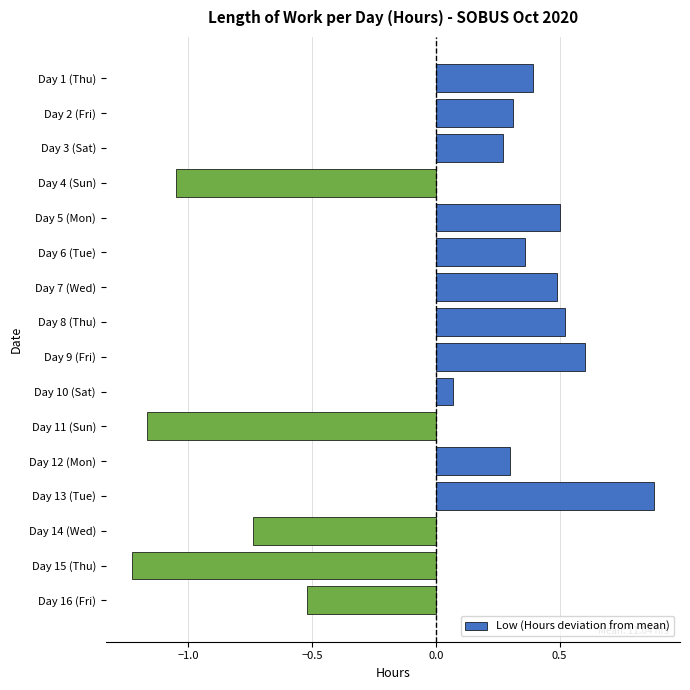

What is the difference between the maximum and minimum values?

2.1